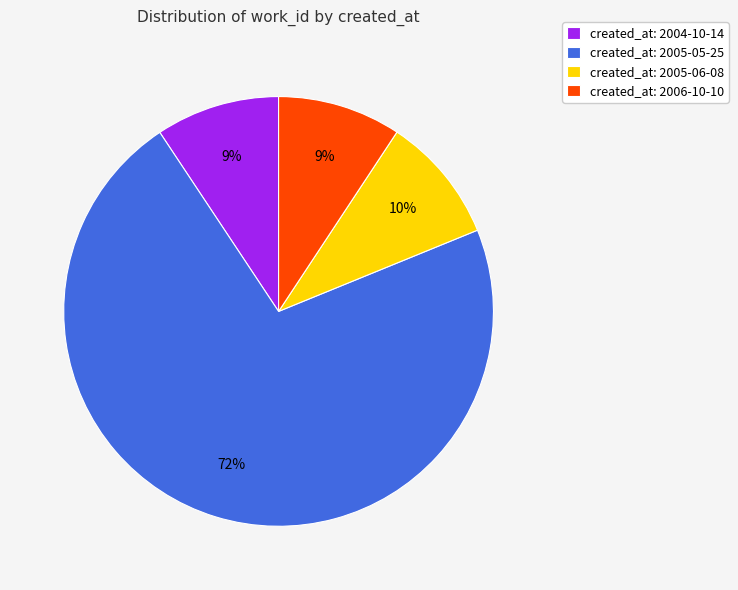

Count the number of slices in the pie.

4